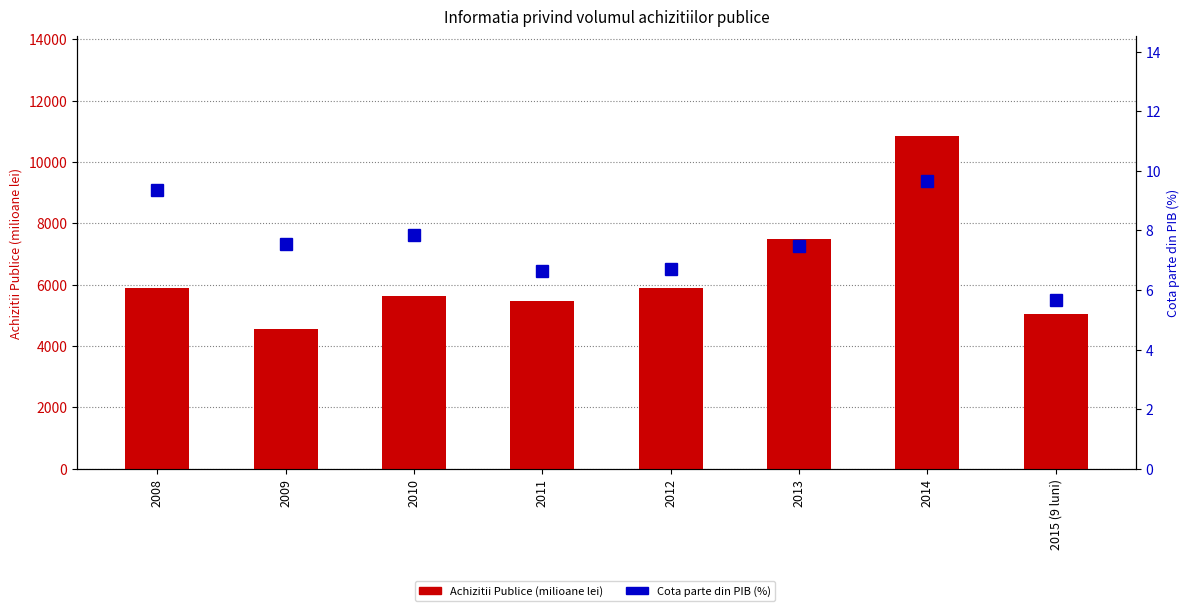

Reading right to left, list all the values displayed in this chart.

Achizitii Publice (milioane lei): 5047.0	10839.0	7476.0	5878.4	5477.5	5642.3	4558.8	5895.0
Cota parte din PIB (%): 5.7	9.7	7.5	6.7	6.7	7.8	7.5	9.4